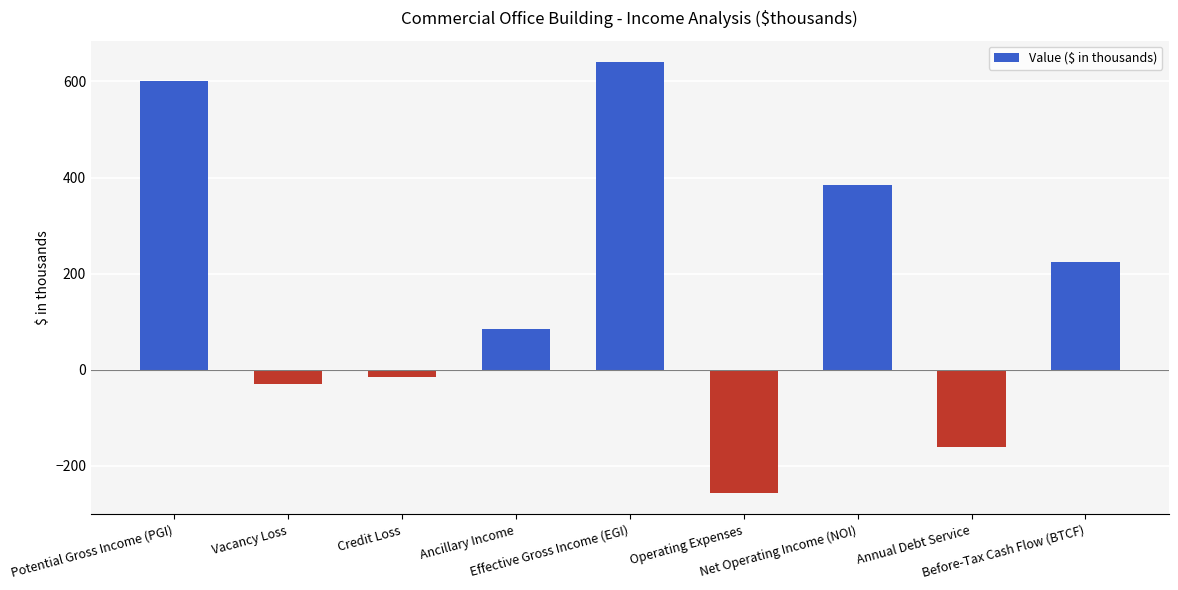

At which label does the data first exceed 85?

Potential Gross Income (PGI)